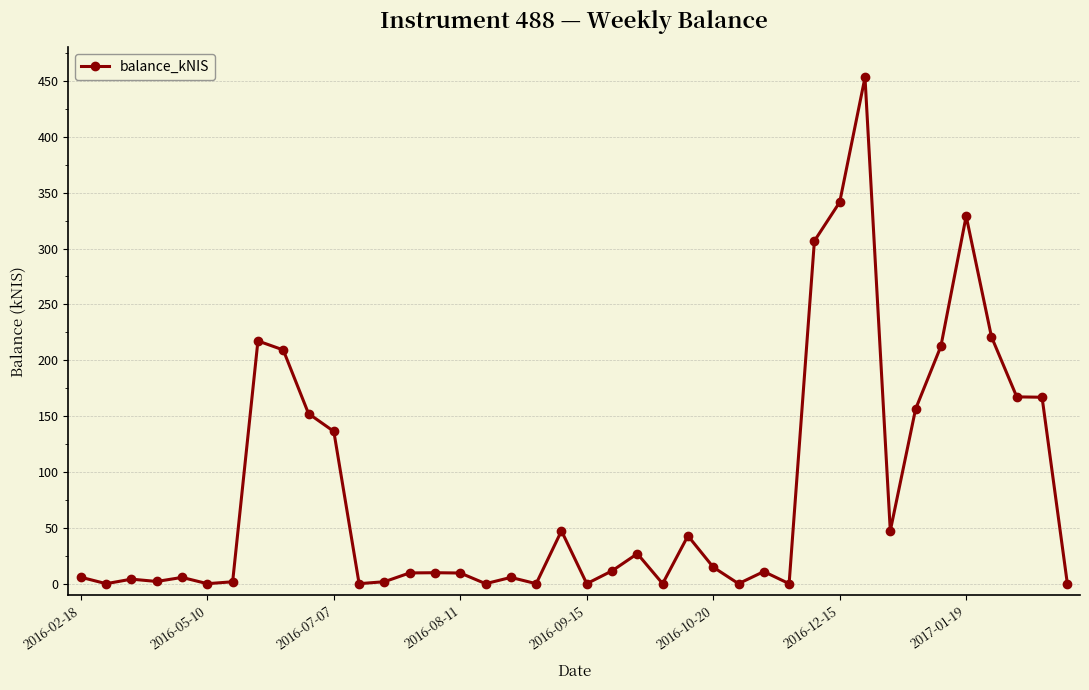

What is the maximum value shown in the chart?

453.2